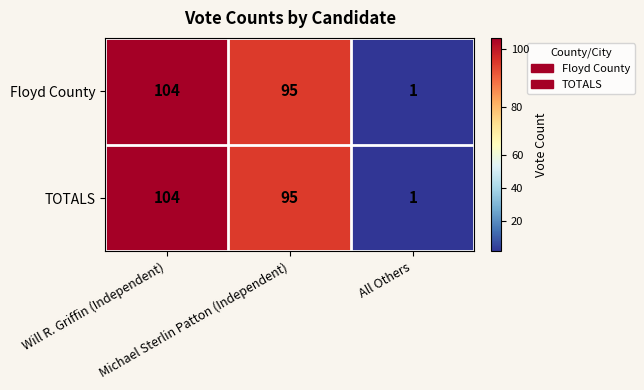

How many data points does each series have?

3